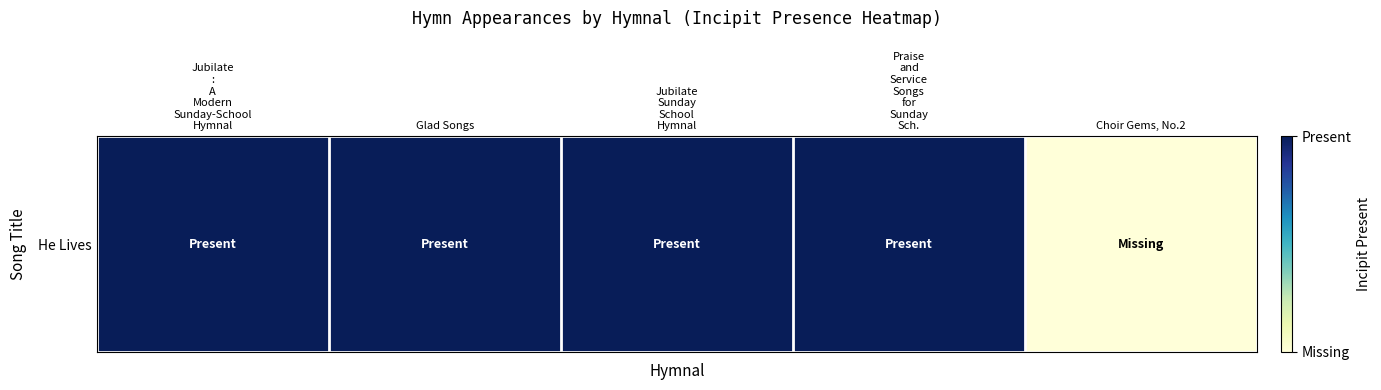

Reading right to left, list all the values displayed in this chart.

Choir Gems, No.2=0	Praise
and
Service
Songs
for
Sunday
Sch.=1	Jubilate
Sunday
School
Hymnal=1	Glad Songs=1	Jubilate
:
A
Modern
Sunday-School
Hymnal=1